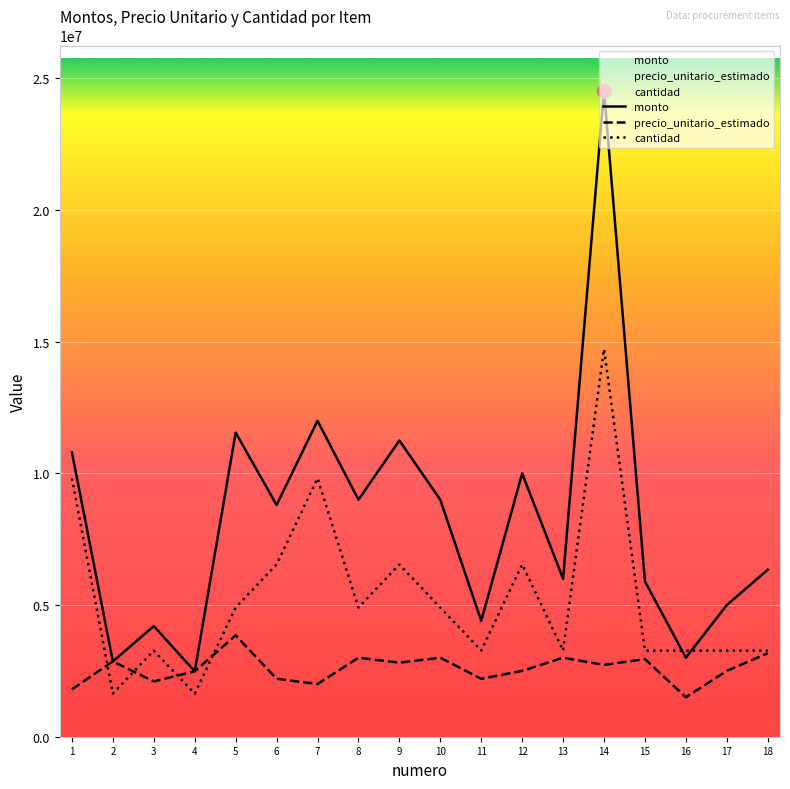

List the series in order of their peak value, lowest first.

precio_unitario_estimado, cantidad, monto